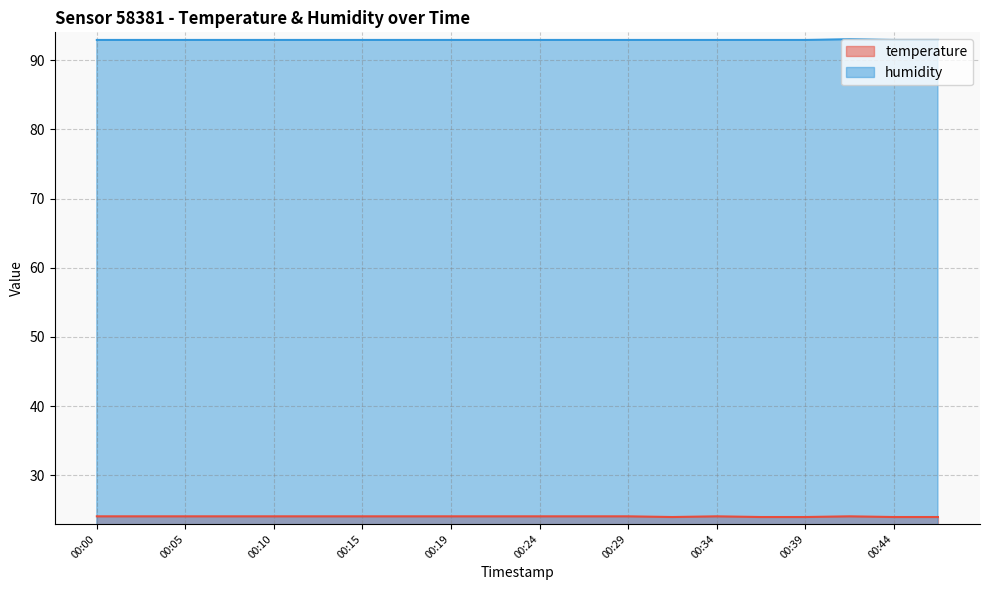

What is the difference between the highest and lowest values at 00:41?

68.9